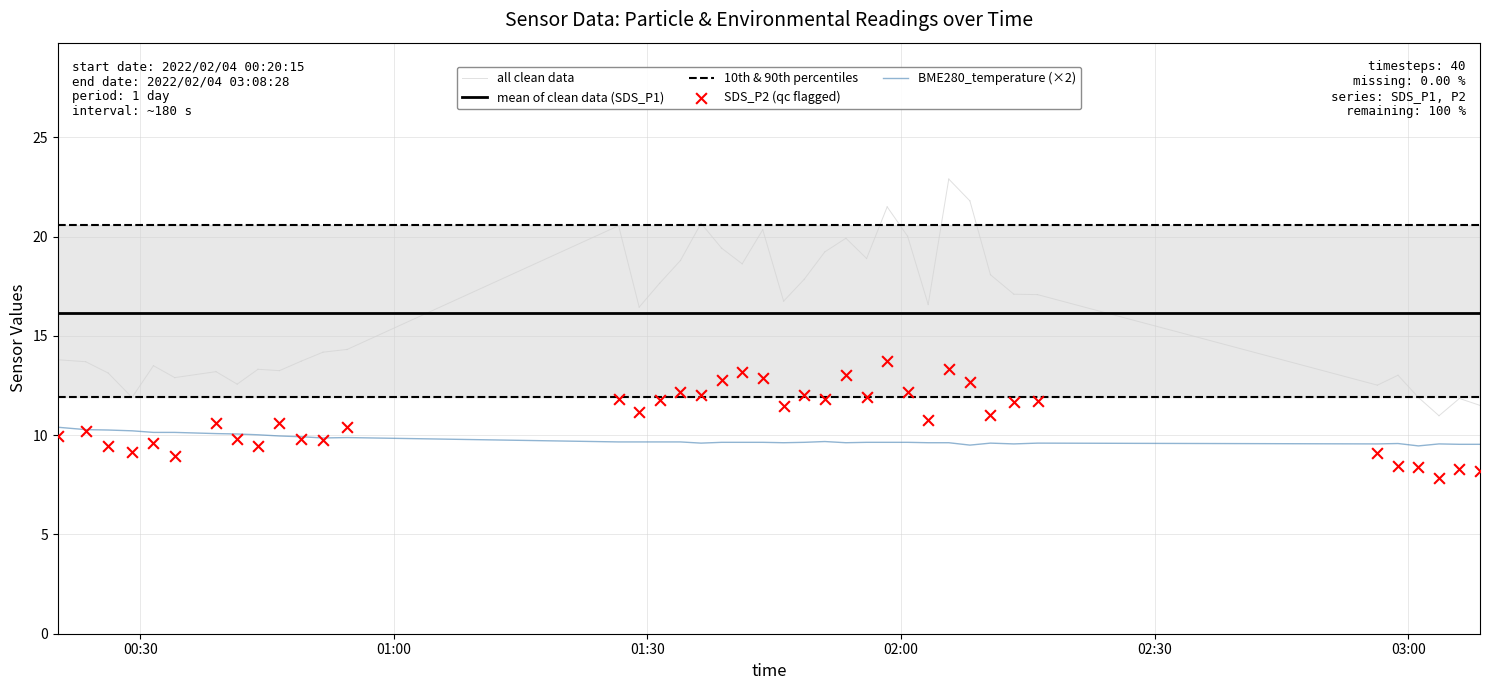

Is the value of SDS_P2 at 12 greater than the value of BME280_temperature at 33?

Yes